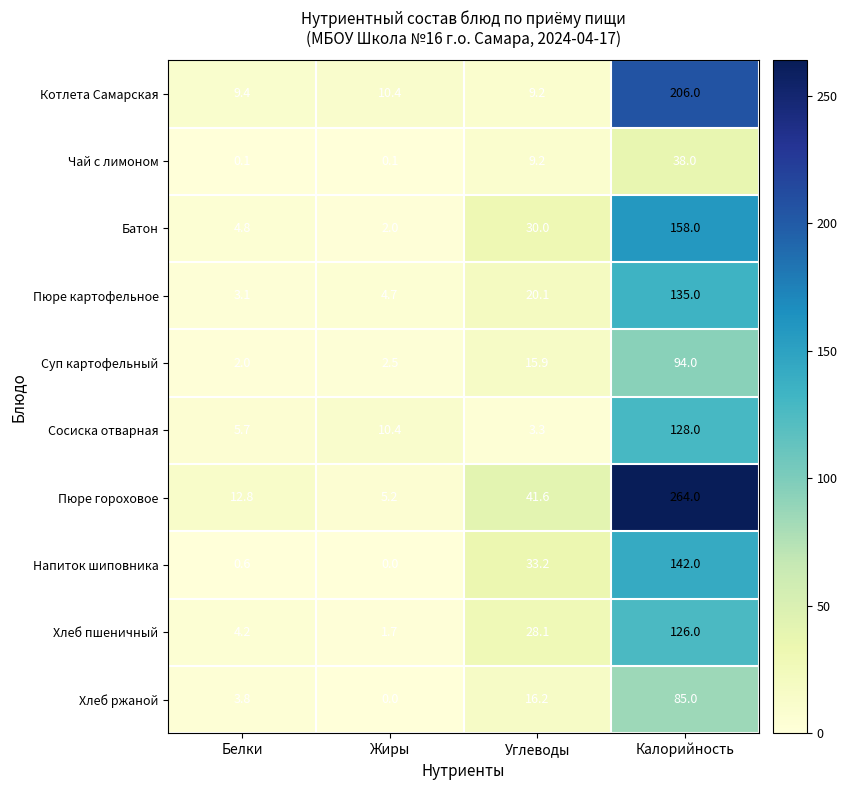

What is the highest value of the Сосиска отварная series?

128.0